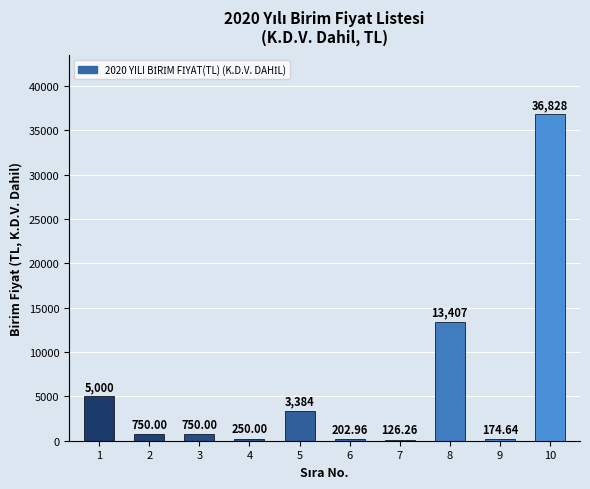

Which has a higher value, 7 or 4?

4